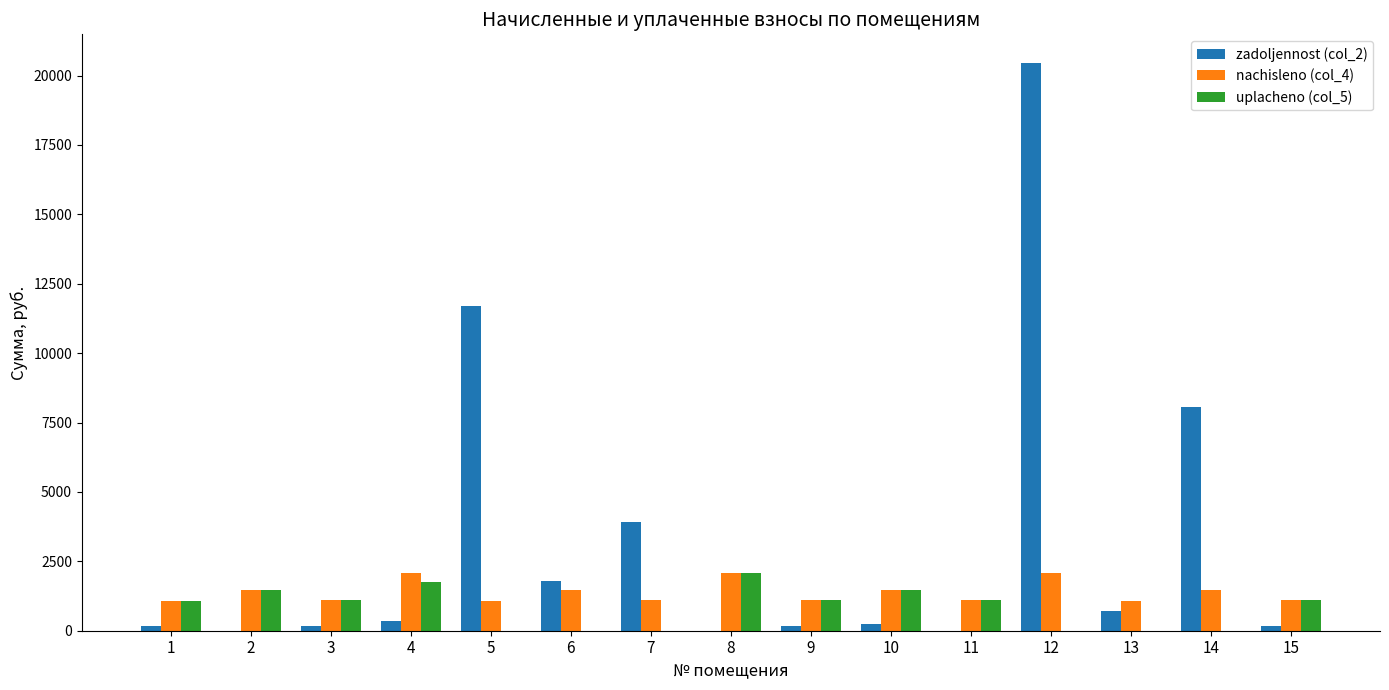

At which category is the sum across all series the highest?

12